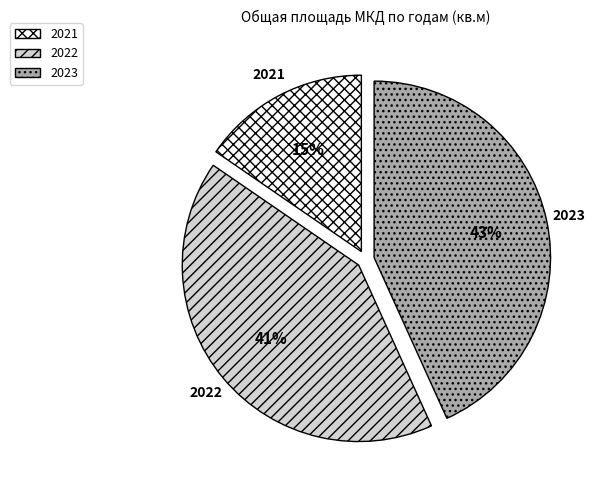

Which category has the biggest portion of the pie?

2023